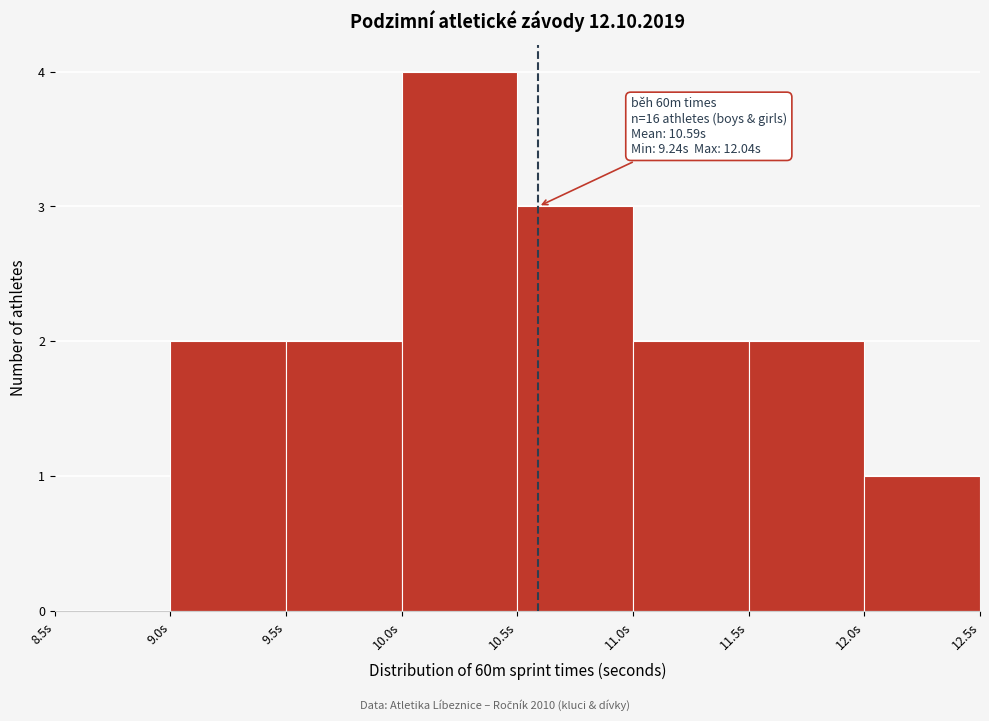

Which range on the x-axis has the tallest bar?

10.0 to 10.5